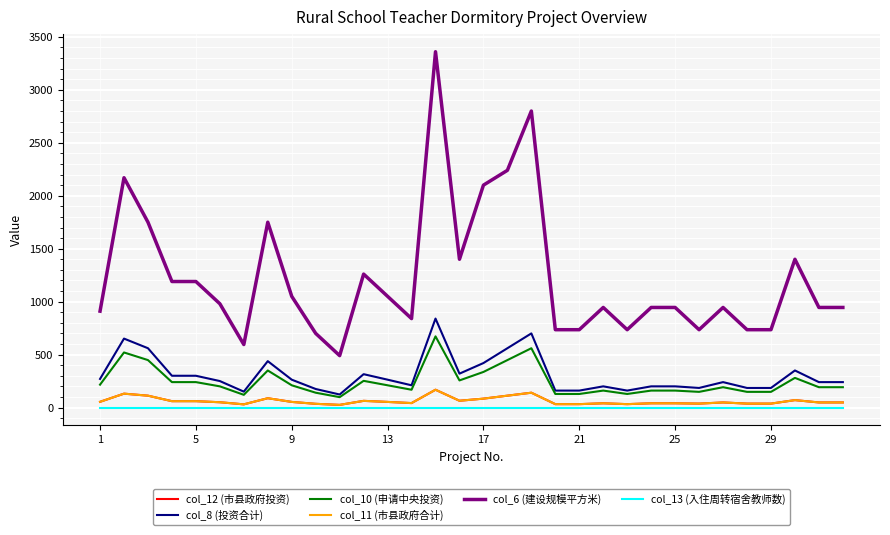

In col_8 (投资合计), how many points are lower than both neighbors (excluding endpoints)?

6